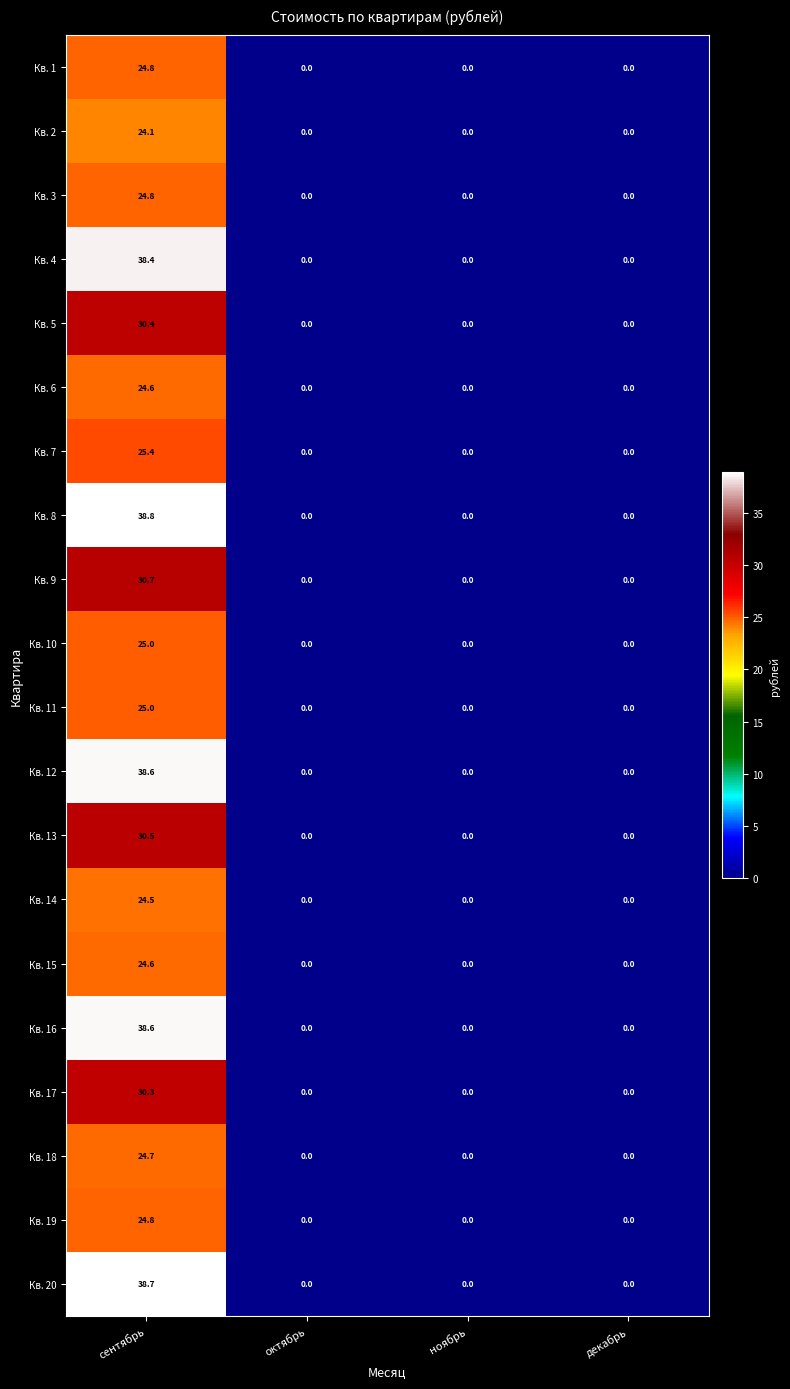

The Кв. 13 series shows -14.8 at ноябрь. True or false?

False